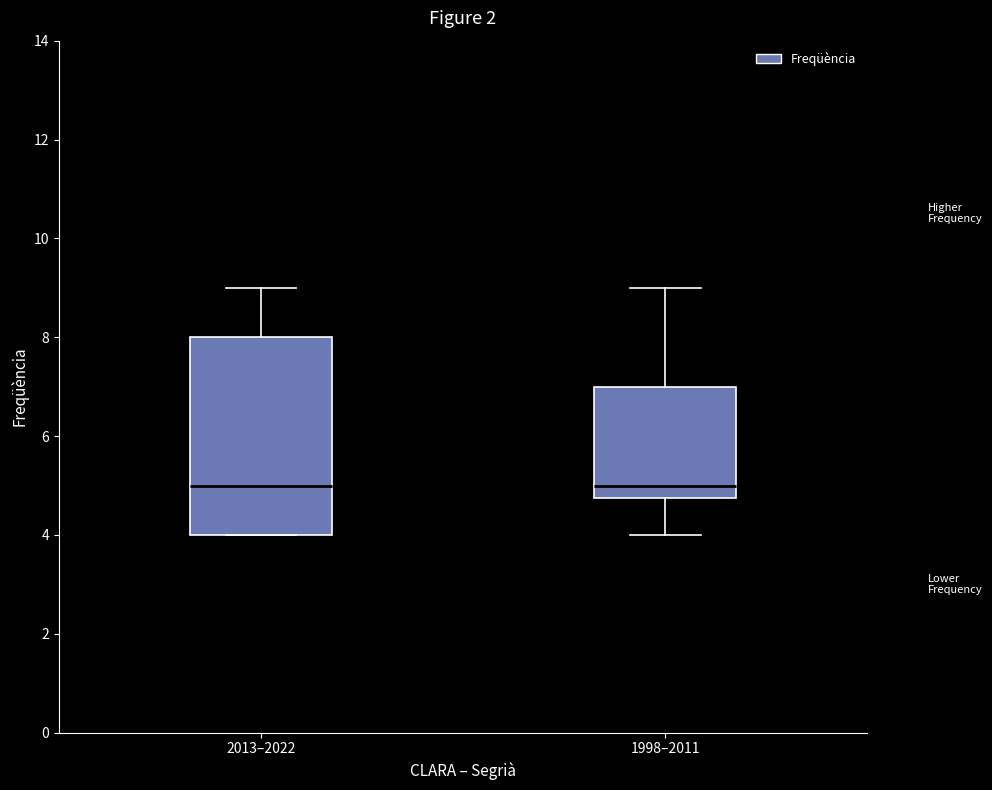

Comparing the boxes themselves (not the whiskers), which one is the tallest?

2013–2022